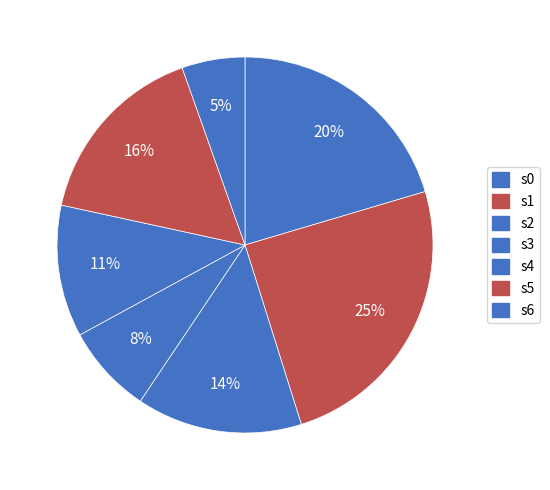

How many slices are in this pie chart?

7